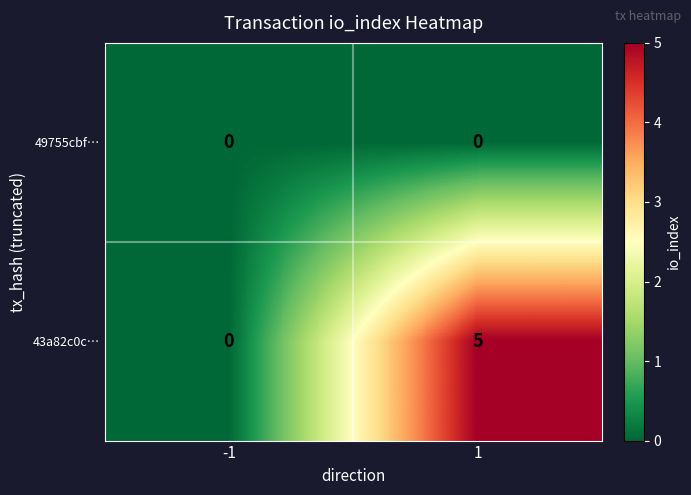

At which category is the sum across all series the highest?

1